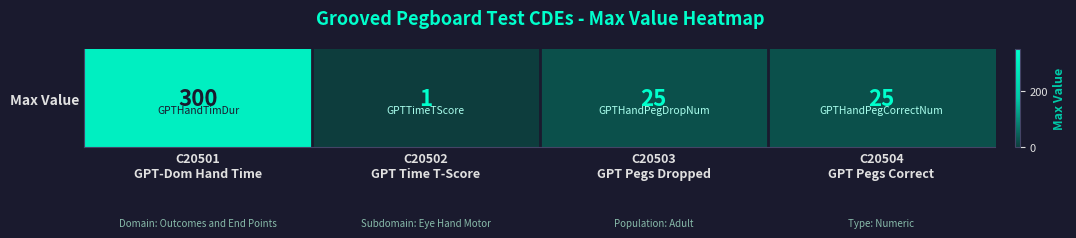

List the labels in order of value, smallest first.

C20502
GPT Time T-Score, C20503
GPT Pegs Dropped, C20504
GPT Pegs Correct, C20501
GPT-Dom Hand Time